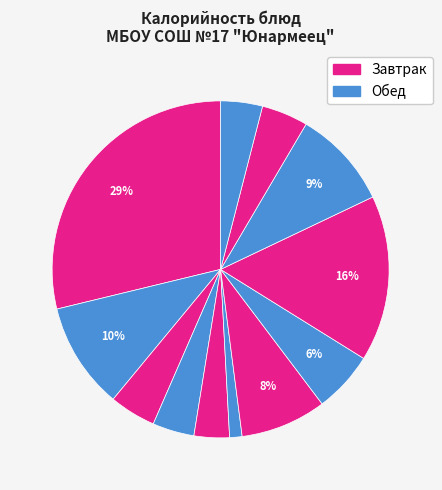

How many segments does this pie chart have?

12